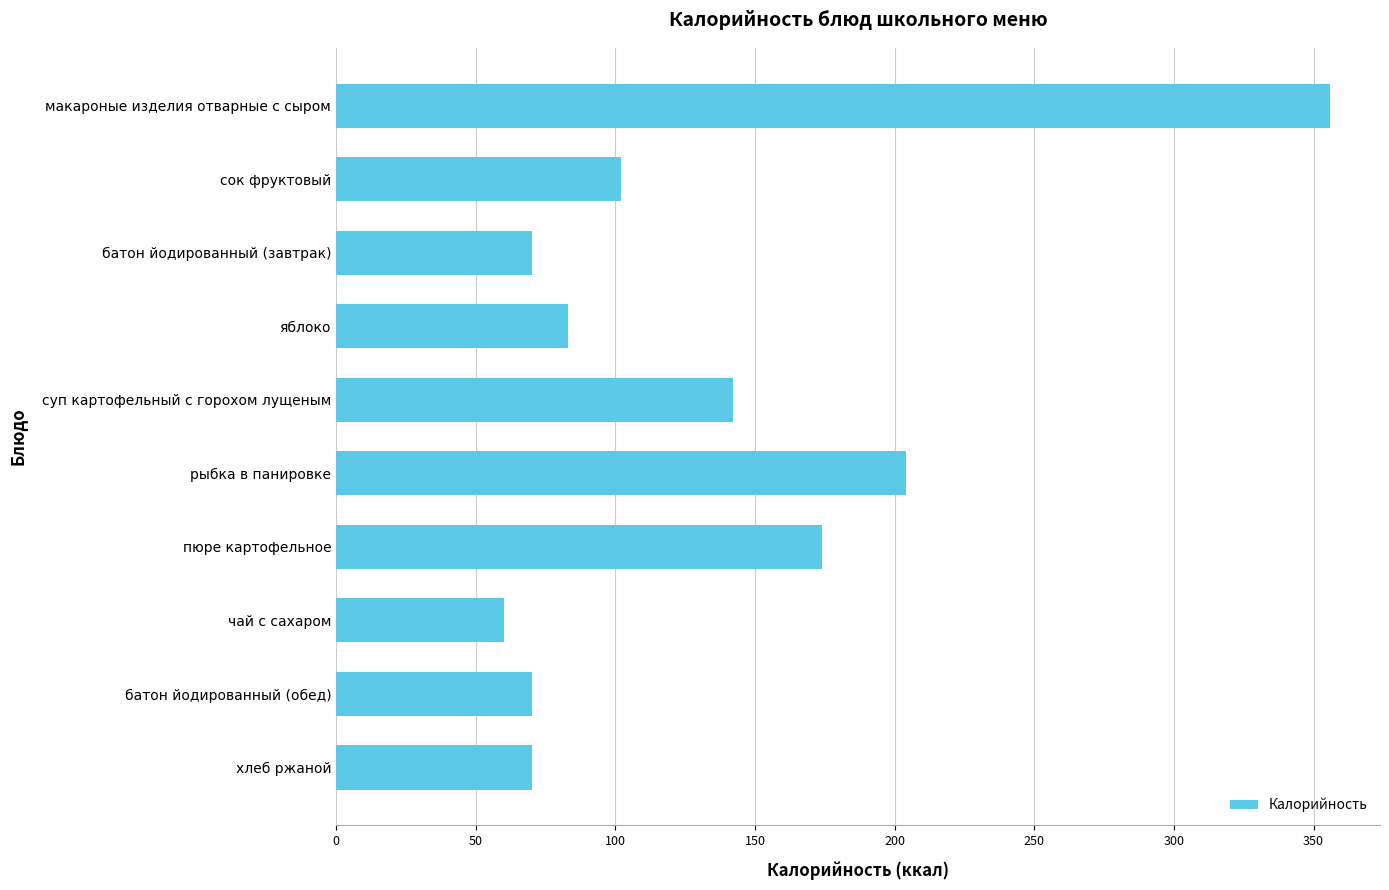

What is the label of the 6th bar from the bottom?

суп картофельный с горохом лущеным